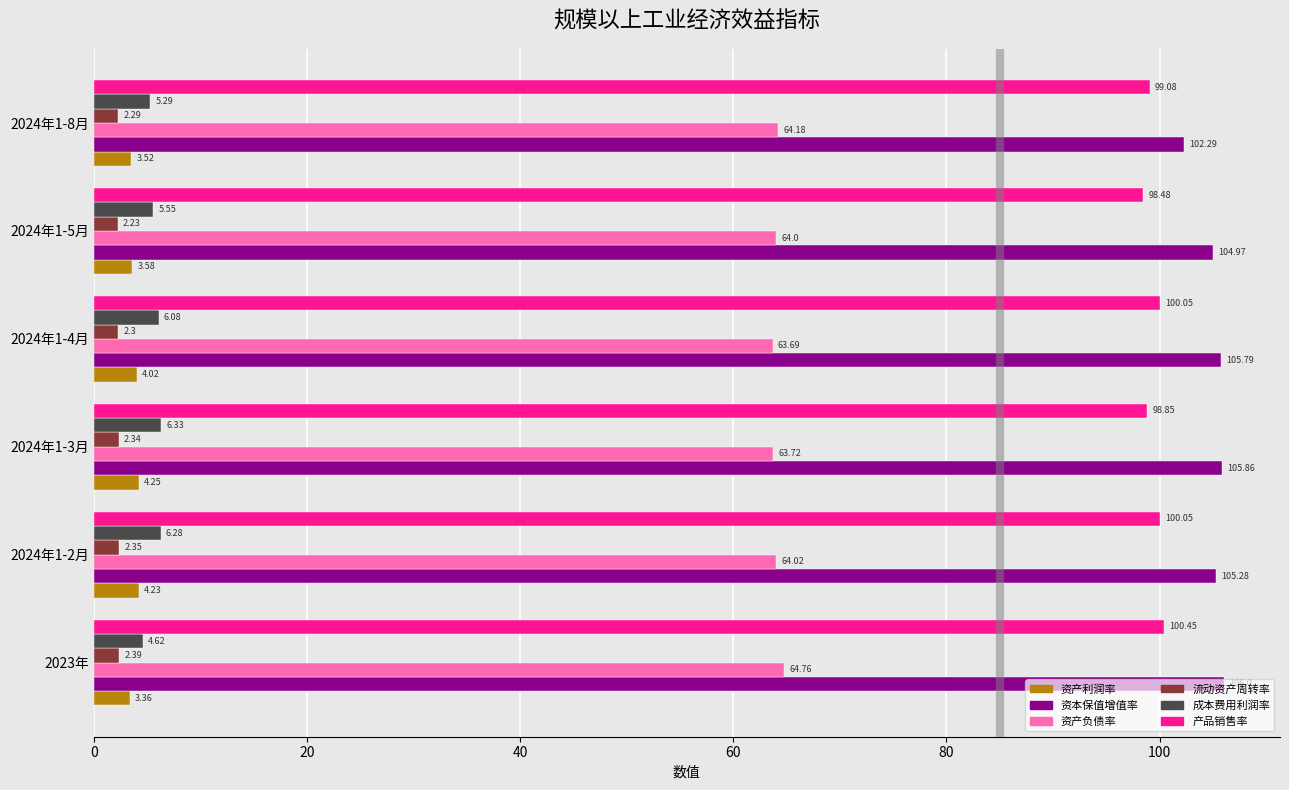

At 2024年1-2月, list the series in order from smallest to largest.

流动资产周转率, 资产利润率, 成本费用利润率, 资产负债率, 产品销售率, 资本保值增值率